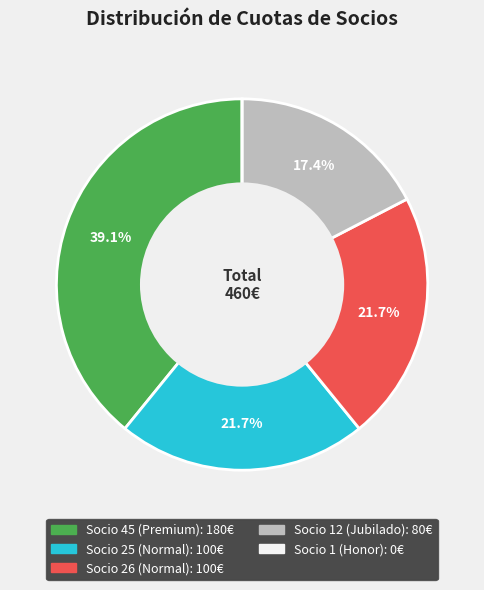

Is the sum of Socio 26 (Normal) and Socio 12 (Jubilado) greater than half?

No